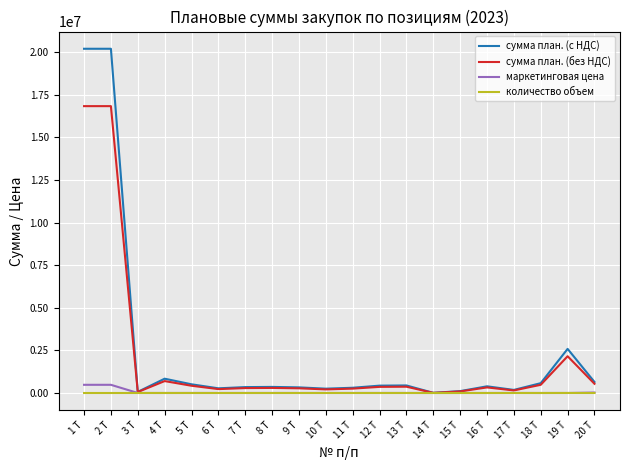

At which label is сумма план. (с НДС) closest to 10100089?

19 Т